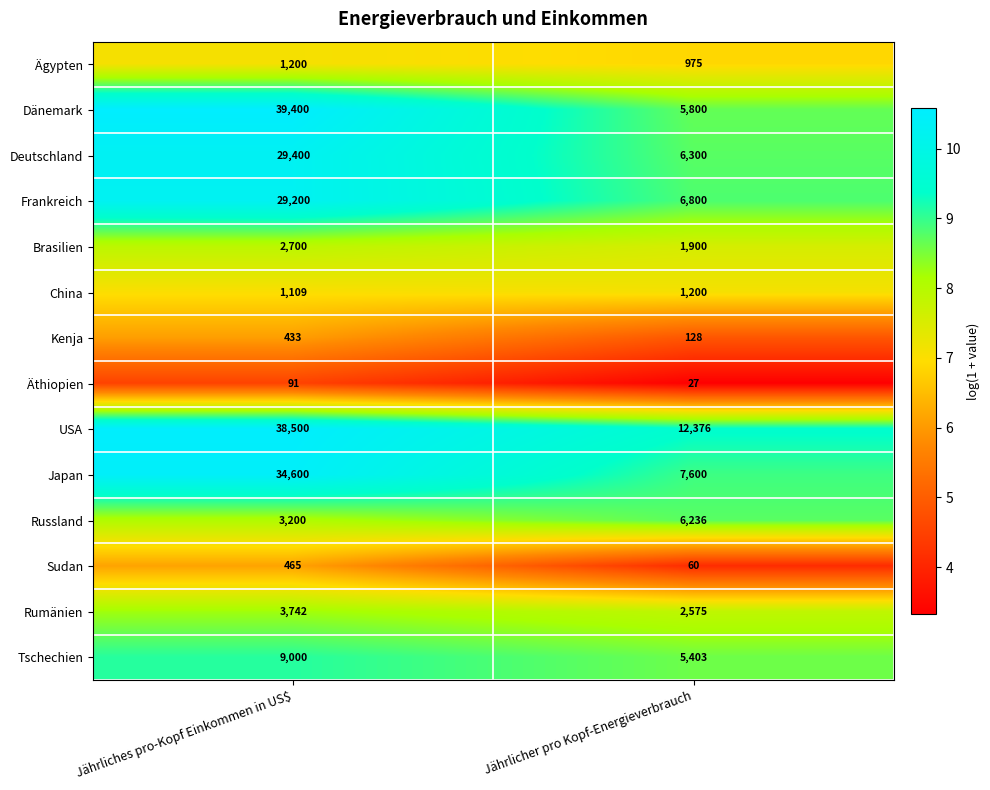

What is the sum of the Tschechien values at Jährlicher pro Kopf-Energieverbrauch and Jährliches pro-Kopf Einkommen in US$?

14403